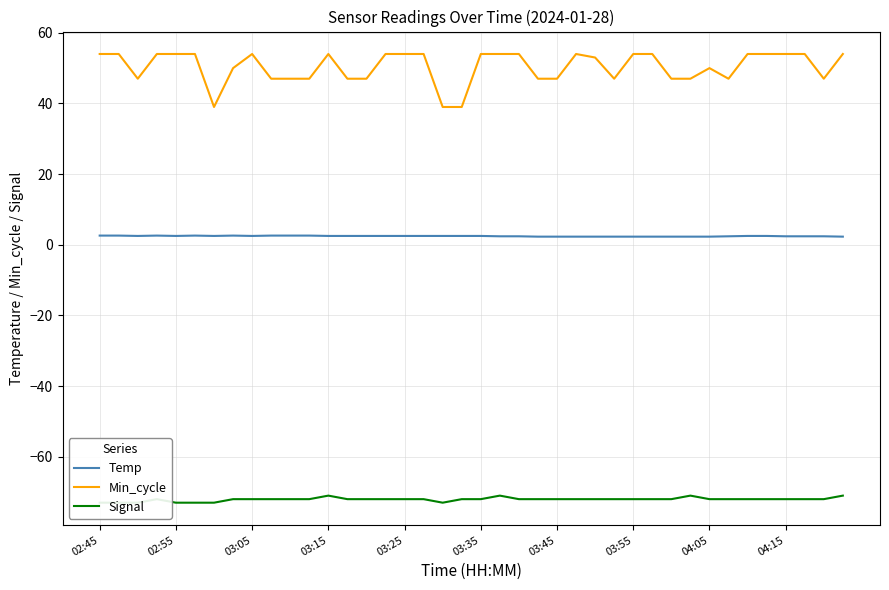

What is the maximum value for Min_cycle?

54.0